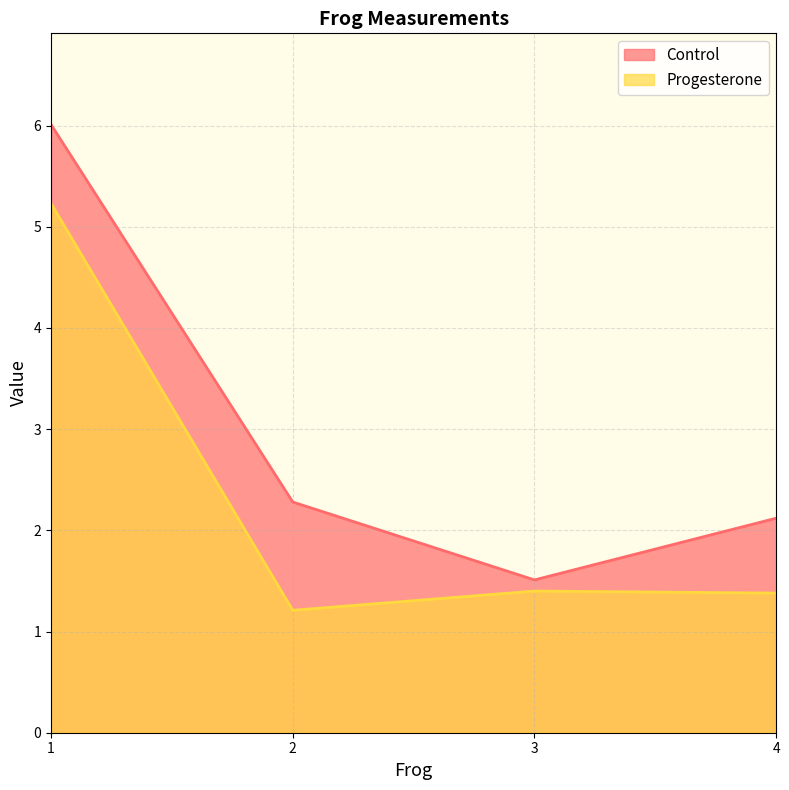

True or false: Control has a value of 1.4 at 4.

False